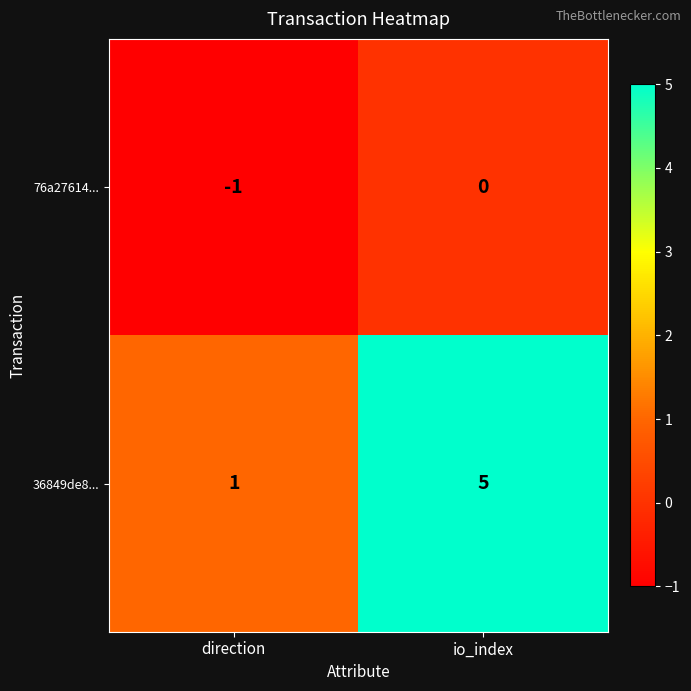

Which series has the widest spread of values?

36849de8...